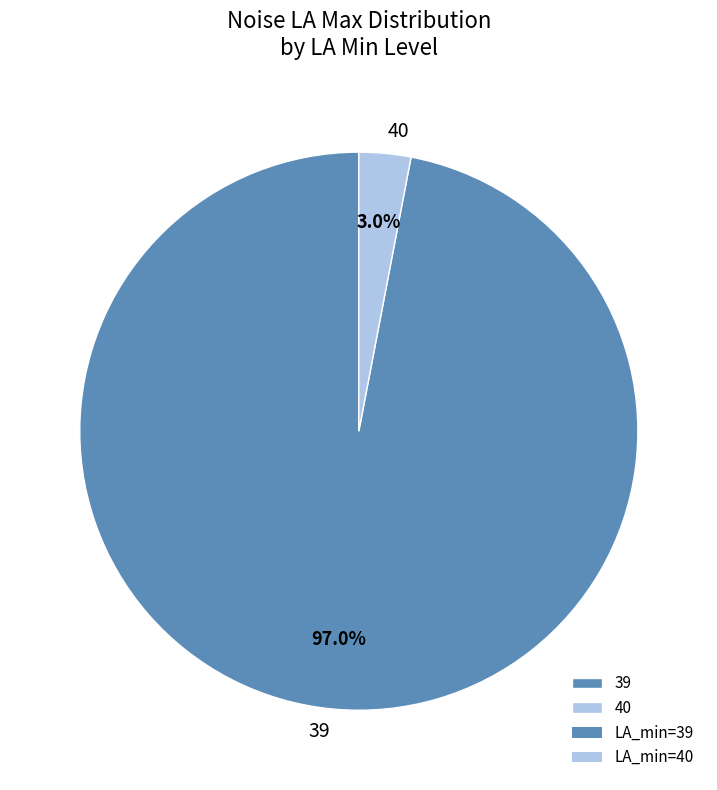

Is 40 the majority of the pie?

No